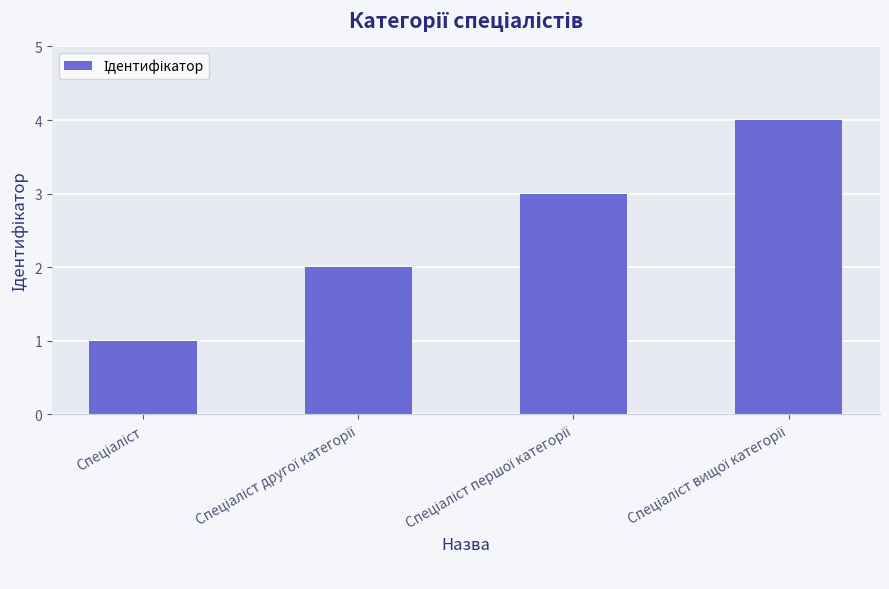

What is the maximum value shown in the chart?

4